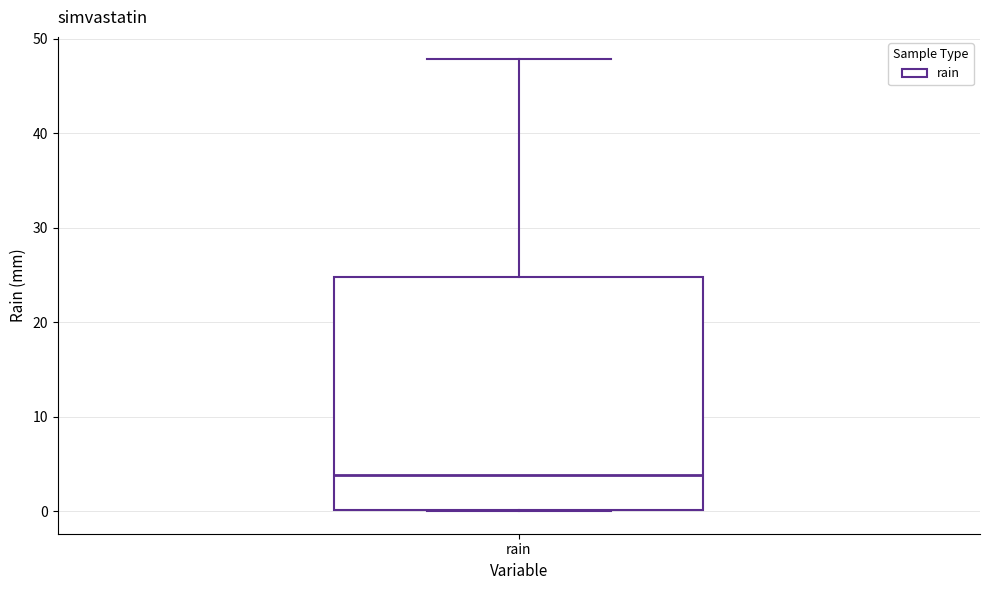

Read this box plot against the y-axis: the position of the median line, the range covered by the box, and the ends of both whiskers. The values are not printed on the chart, so give them approximately, as read against the axis.

median 4, box 0 to 25, whiskers 0 to 48